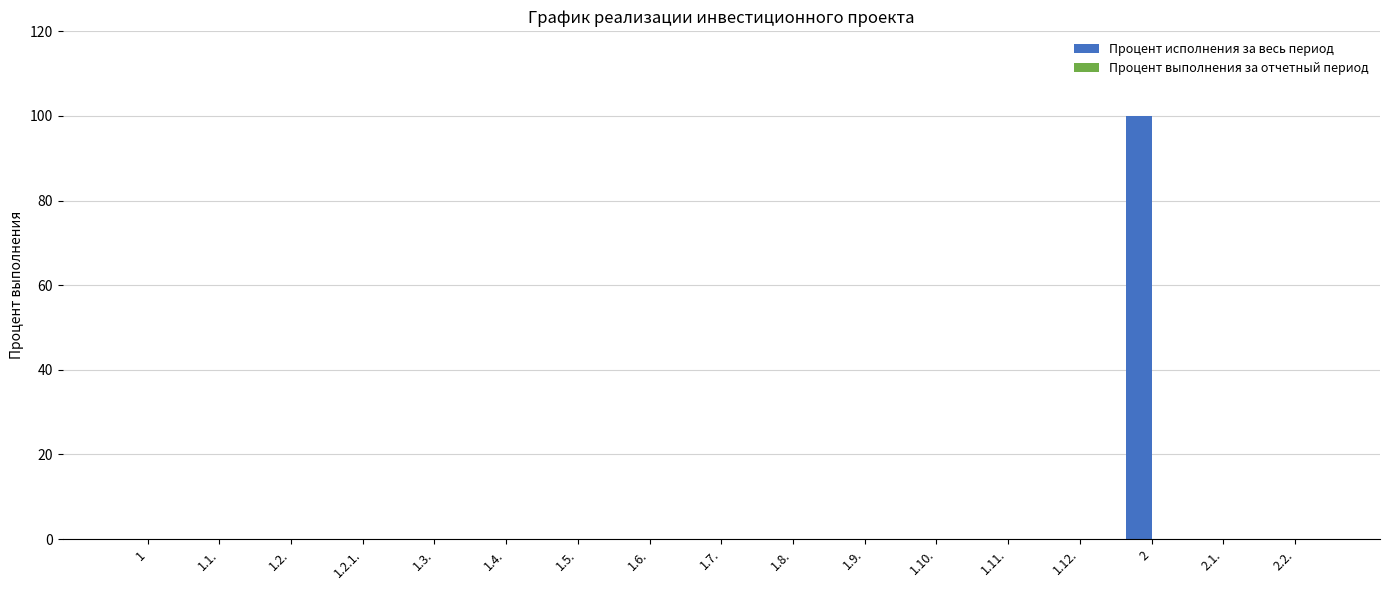

Reading left to right, extract all data points from this chart.

1=0	1.1.=0	1.2.=0	1.2.1.=0	1.3.=0	1.4.=0	1.5.=0	1.6.=0	1.7.=0	1.8.=0	1.9.=0	1.10.=0	1.11.=0	1.12.=0	2=100	2.1.=0	2.2.=0